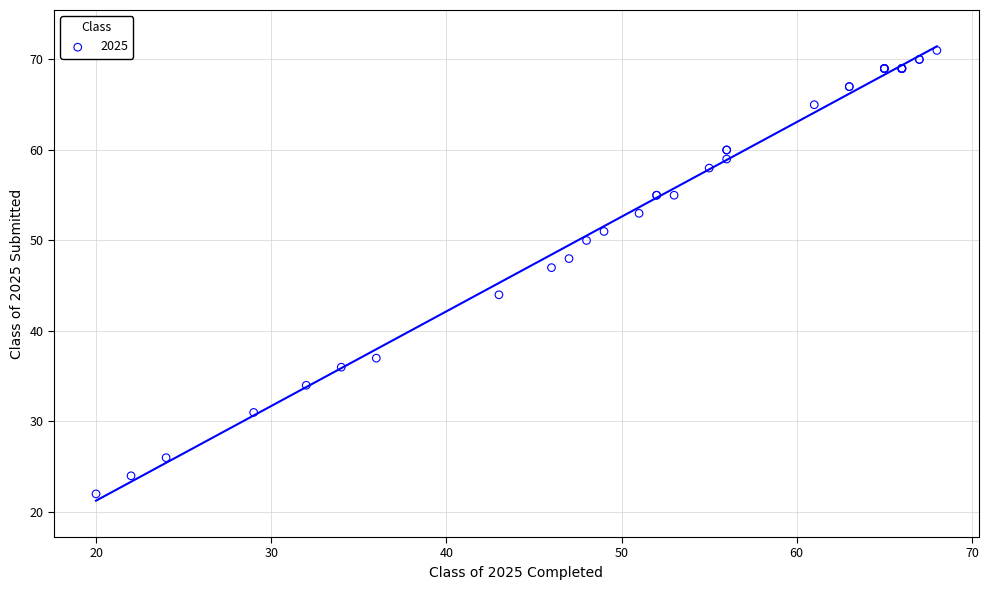

What Y value in the scatter plot is closest to 46?

47